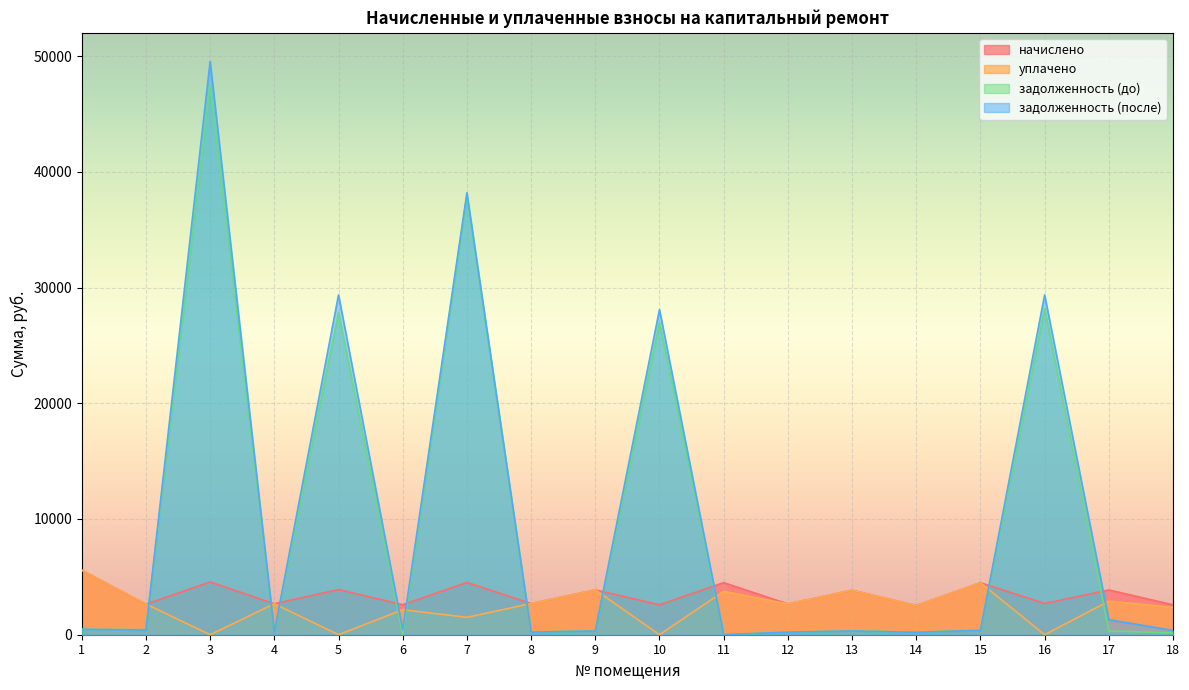

What is the value of the начислено point at the 2nd from the left?

2636.8